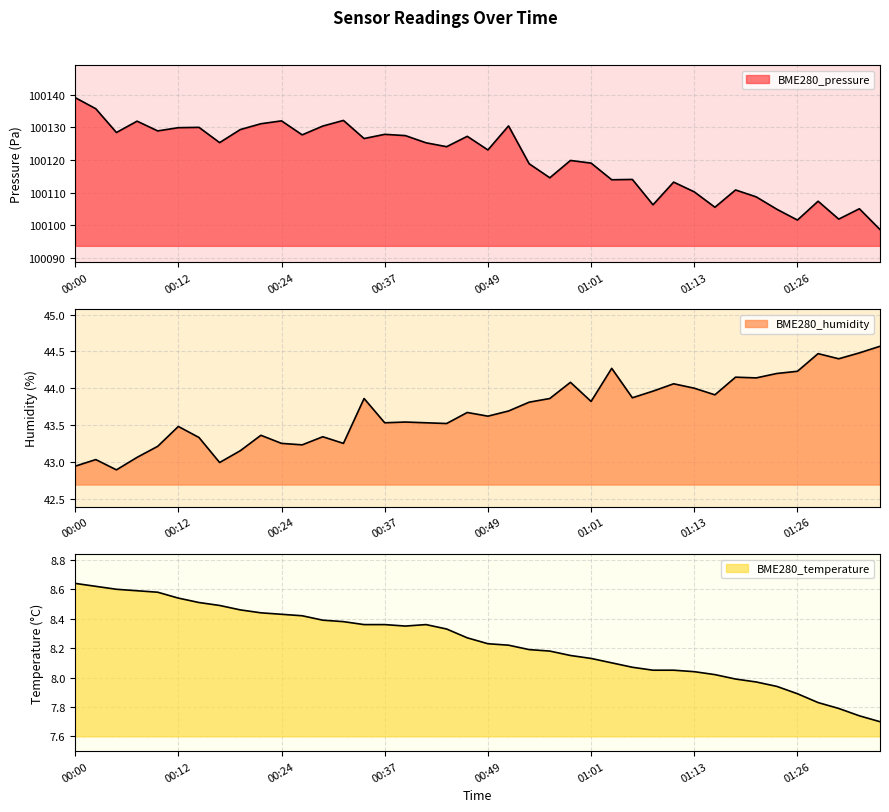

At which category does the chart reach its peak across all series?

00:00